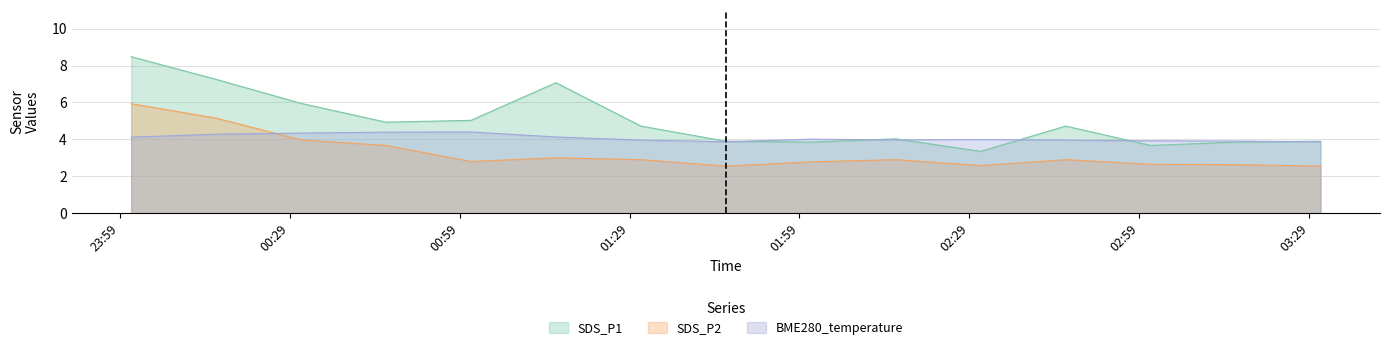

Which series has the largest total across all categories?

SDS_P1